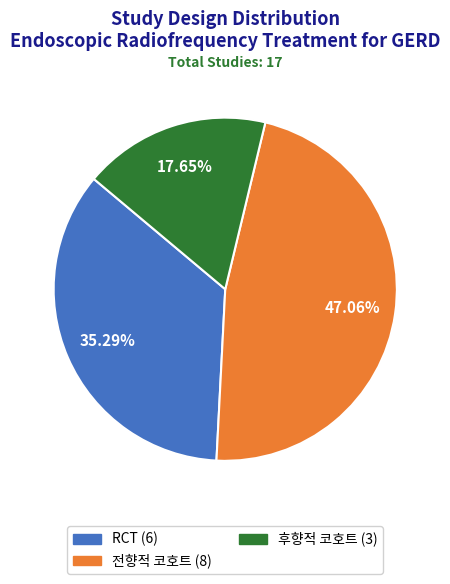

Does any single category account for the majority?

No